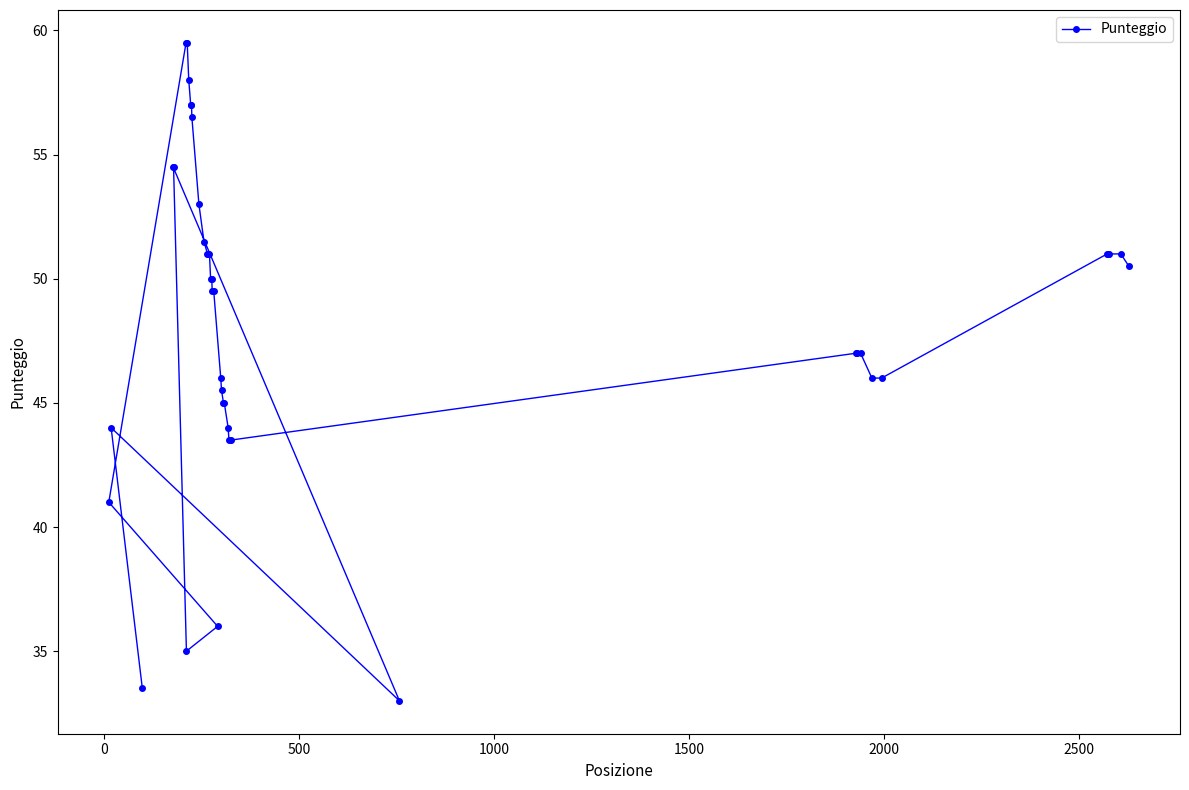

What is the value of the 22nd point from the left?

36.0